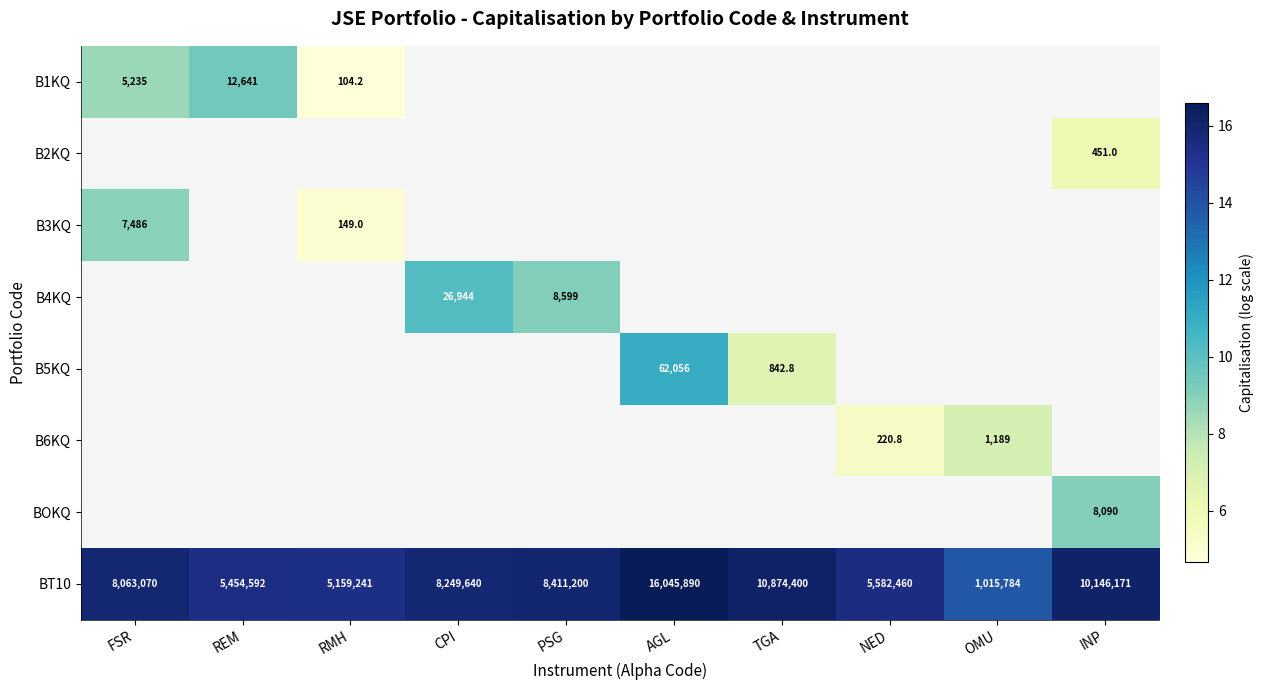

What is the maximum value shown in the chart?

16.6